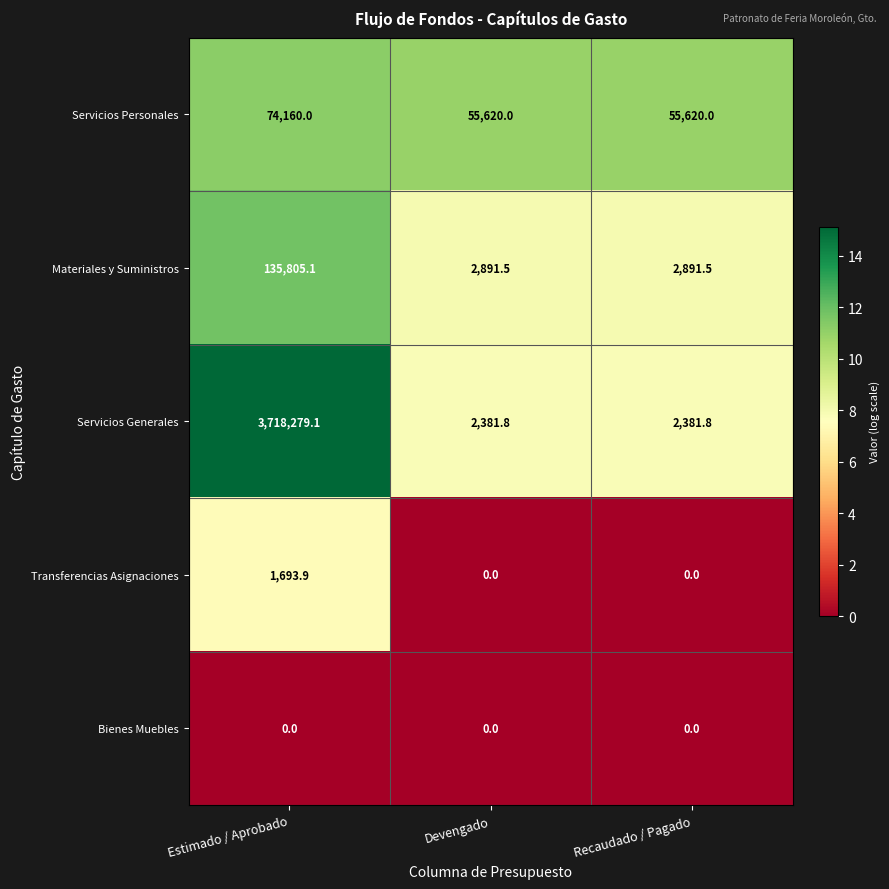

Reading left to right, list all the values displayed in this chart.

Servicios Personales: Estimado / Aprobado=74160.0	Devengado=55620.0	Recaudado / Pagado=55620.0
Materiales y Suministros: Estimado / Aprobado=135805.1	Devengado=2891.5	Recaudado / Pagado=2891.5
Servicios Generales: Estimado / Aprobado=3718279.1	Devengado=2381.8	Recaudado / Pagado=2381.8
Transferencias Asignaciones: Estimado / Aprobado=1693.9	Devengado=0.0	Recaudado / Pagado=0.0
Bienes Muebles: Estimado / Aprobado=0.0	Devengado=0.0	Recaudado / Pagado=0.0